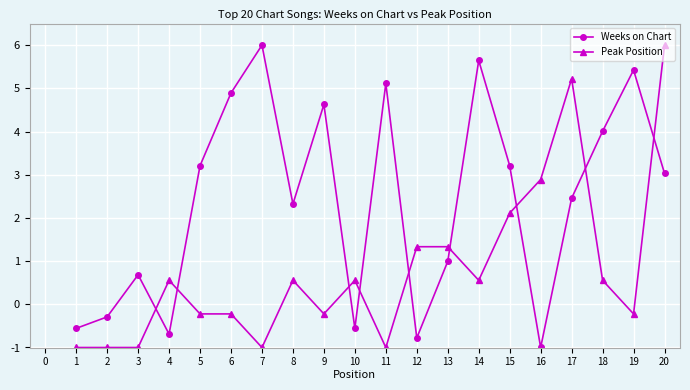

The Peak Position series shows -0.3 at 18. True or false?

False